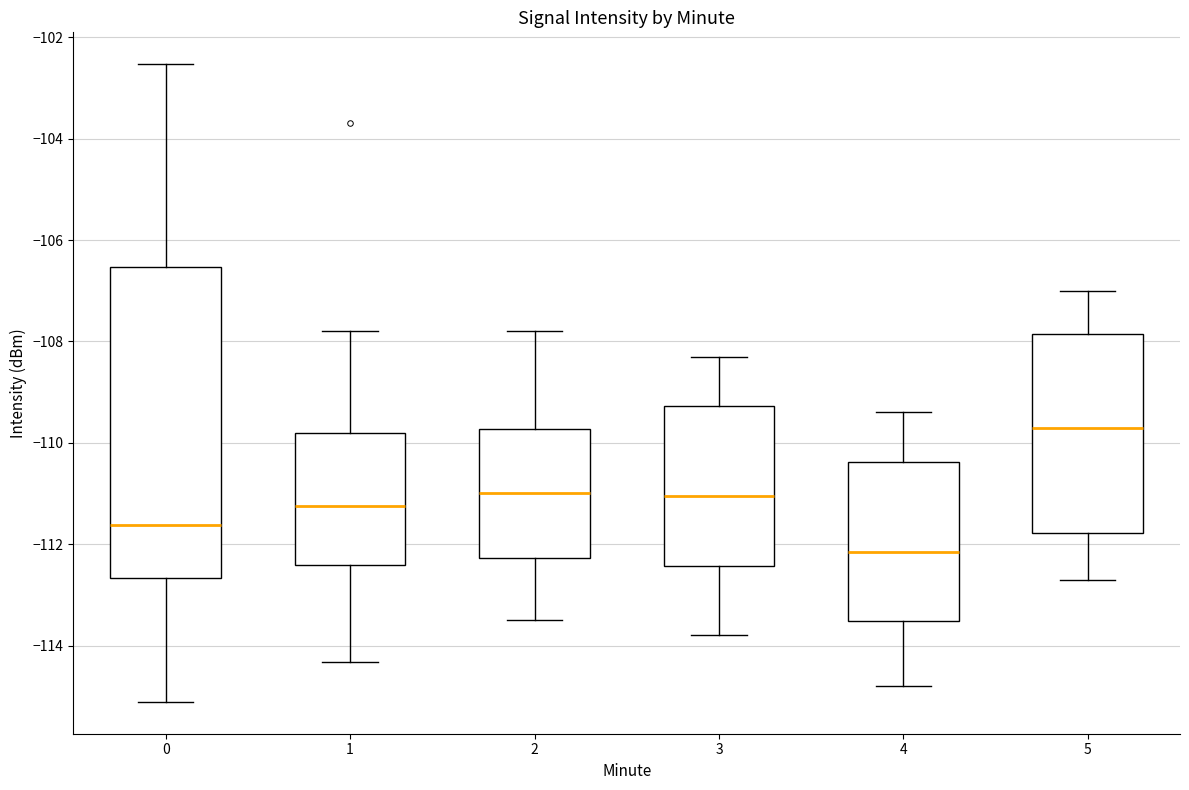

Reading left to right, transcribe this box plot: for each box, give where its median line is, the range the box spans, and where its two whiskers end, as read against the y-axis. The values are not printed on the chart, so give them approximately, as read against the axis.

0: median -111.6, box -112.6 to -106.6, whiskers -115.2 to -102.6
1: median -111.2, box -112.4 to -109.8, whiskers -114.4 to -107.8
2: median -111.0, box -112.2 to -109.8, whiskers -113.4 to -107.8
3: median -111.0, box -112.4 to -109.2, whiskers -113.8 to -108.2
4: median -112.2, box -113.6 to -110.4, whiskers -114.8 to -109.4
5: median -109.6, box -111.8 to -107.8, whiskers -112.6 to -107.0